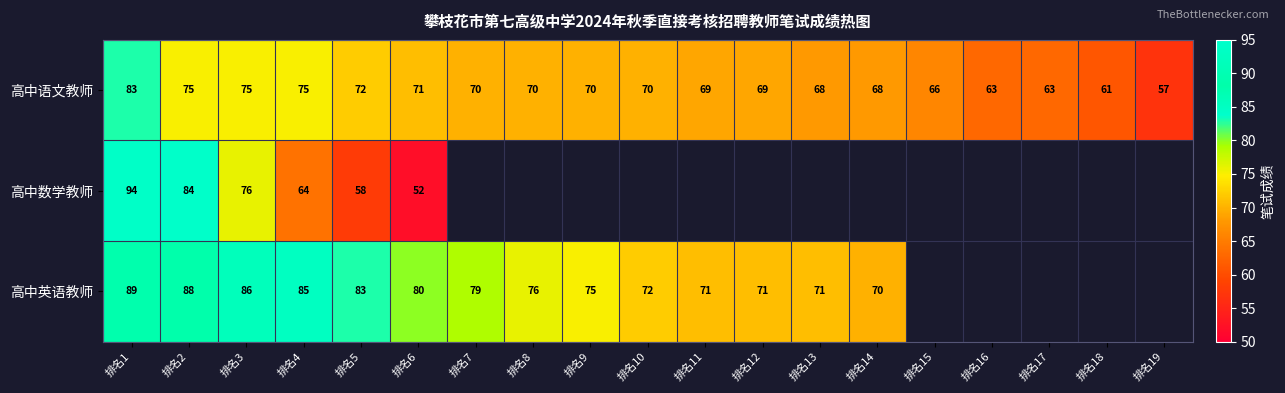

The value of 高中语文教师 at 排名4 is 20.3. True or false?

False